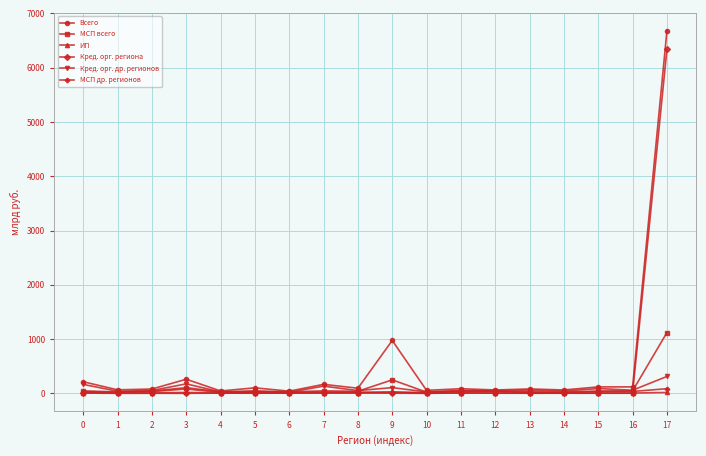

Which series has the largest range (max minus min)?

Всего